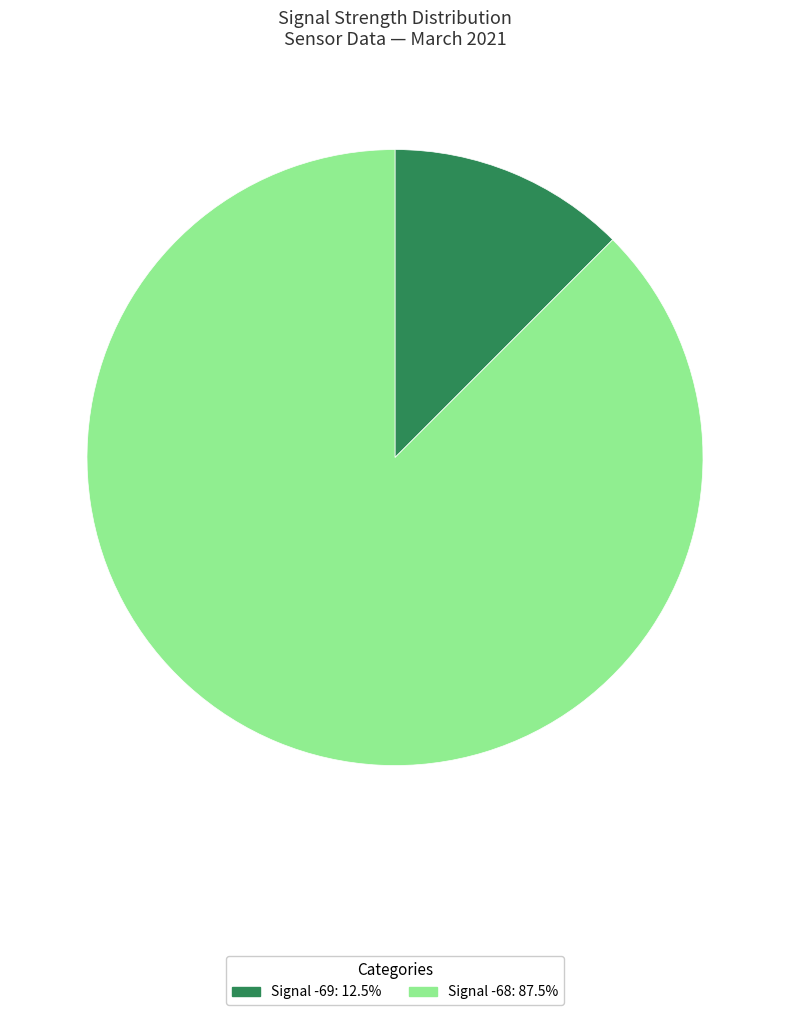

Is there any slice that represents more than half of the pie?

Yes